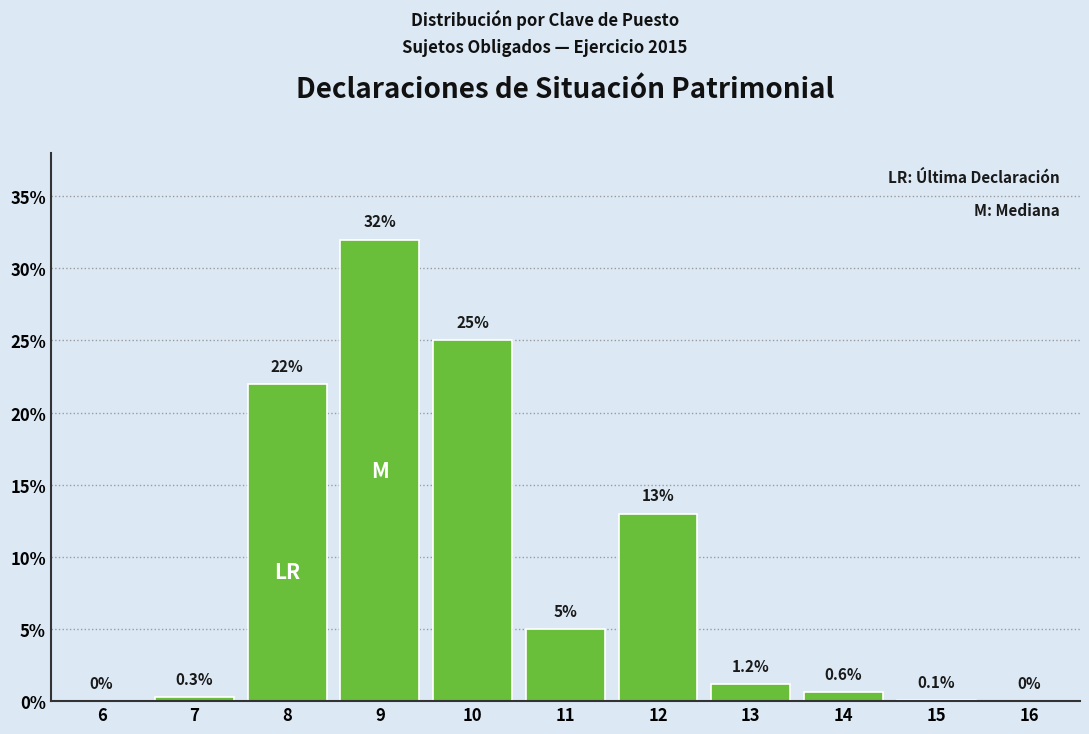

Reading left to right, list all the values displayed in this chart.

6=0.0	7=0.3	8=22.0	9=32.0	10=25.0	11=5.0	12=13.0	13=1.2	14=0.6	15=0.1	16=0.0